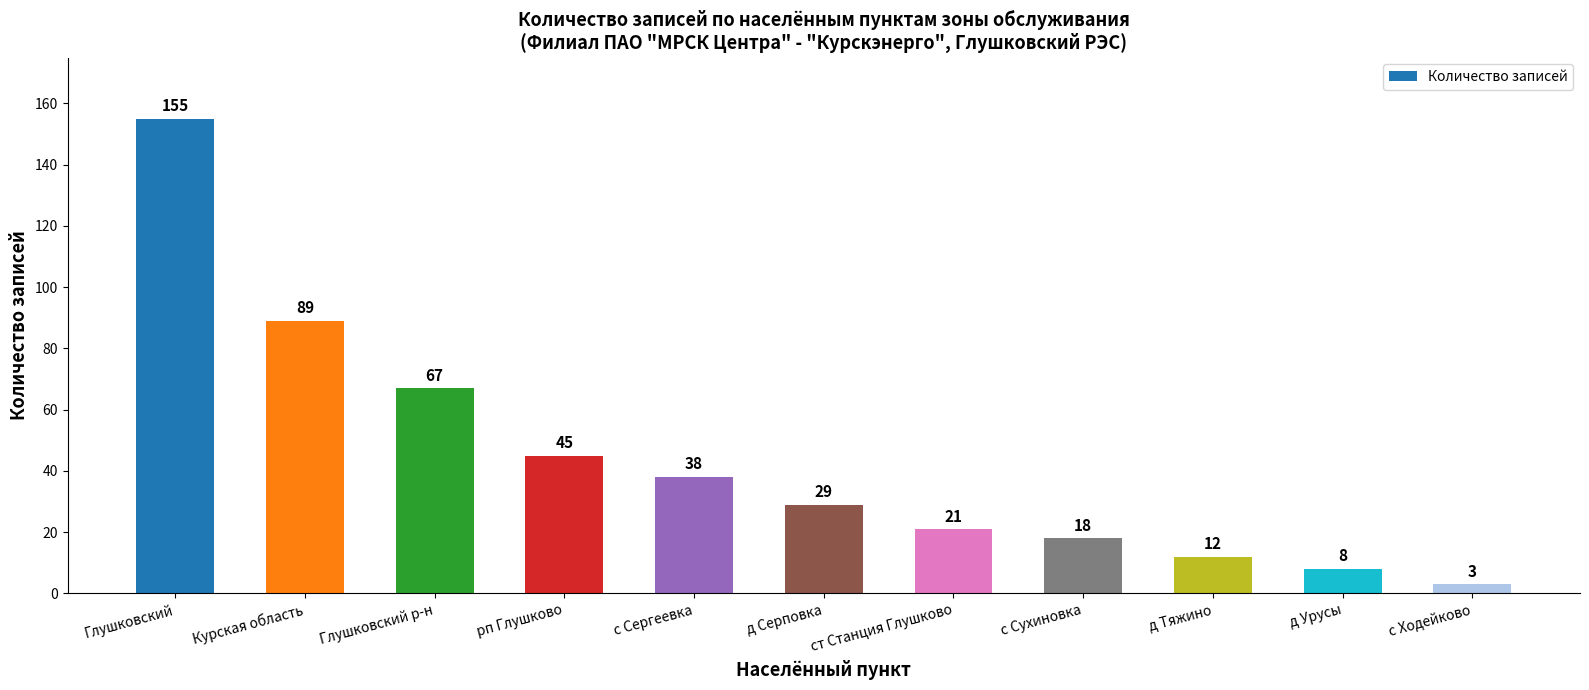

How many bars are there in total?

11